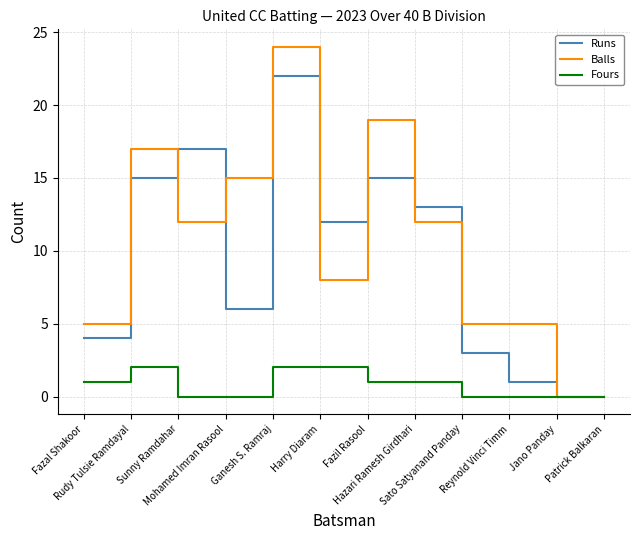

Which series has the widest spread of values?

Balls